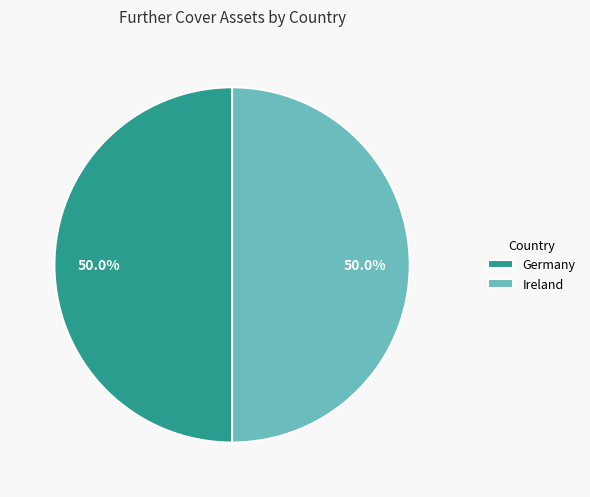

What is the ratio of the value at Ireland to the value at Germany?

1.0